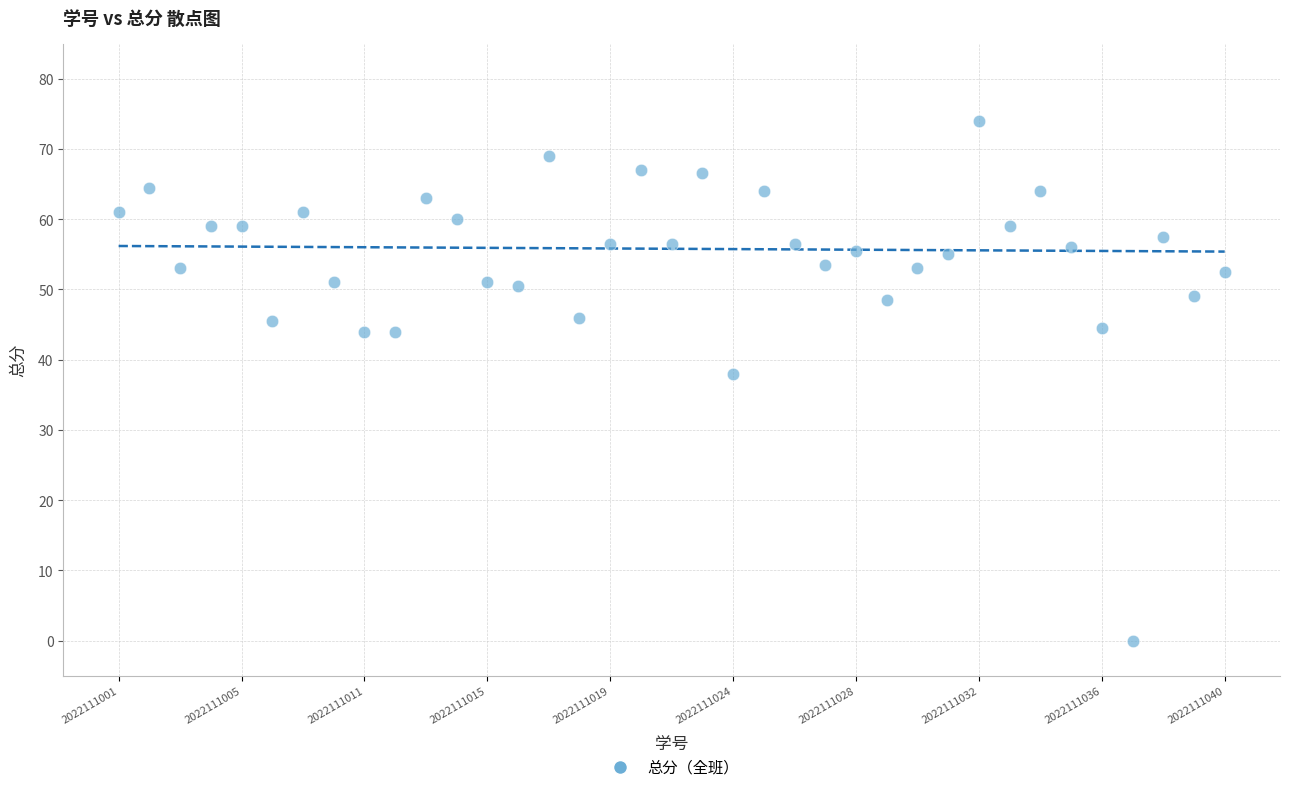

What Y value in the scatter plot is closest to 37?

38.0